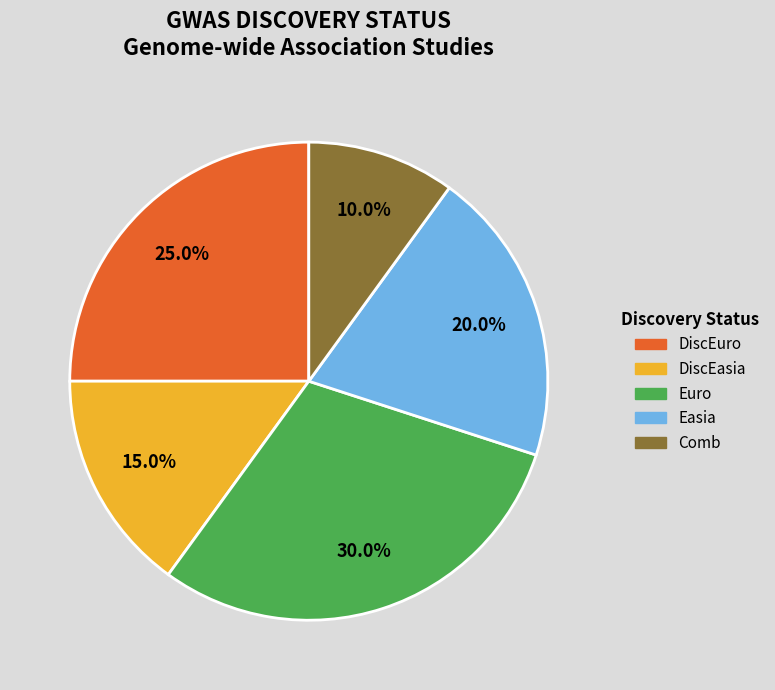

Is it true that Comb is 24% of the pie?

False